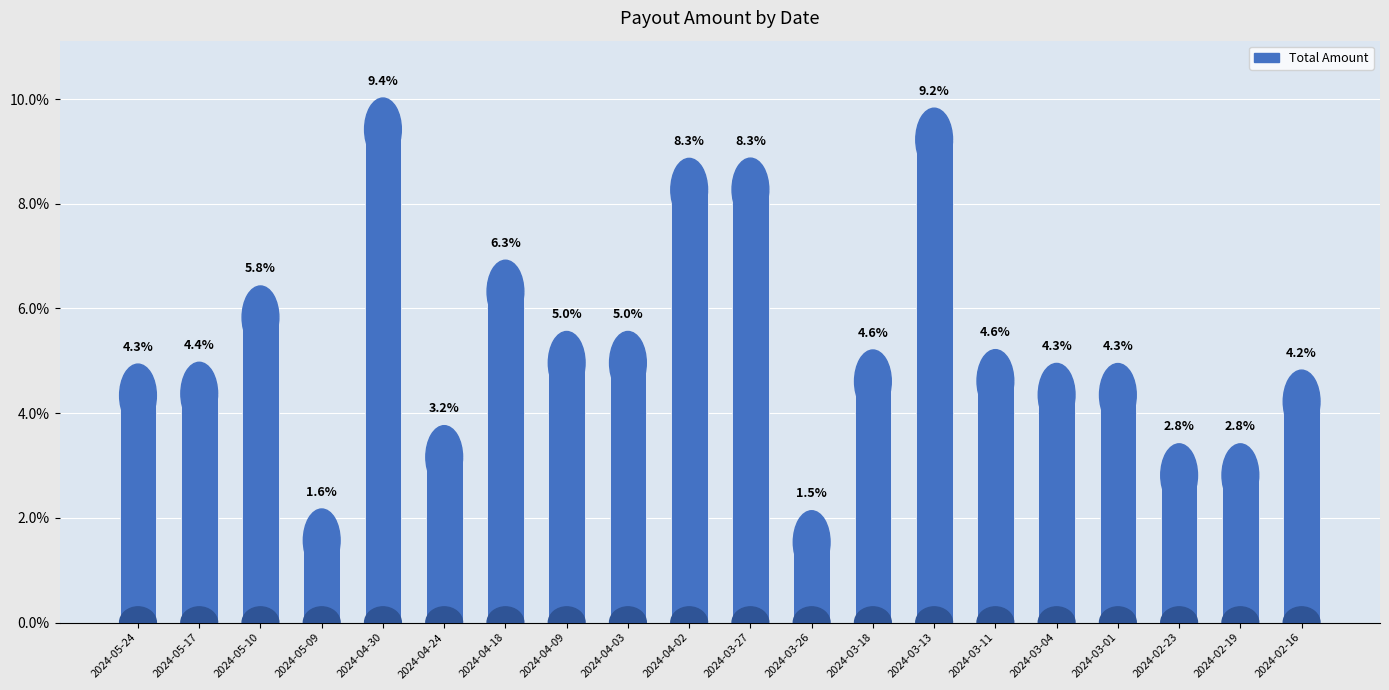

Does the chart contain stacked bars?

No